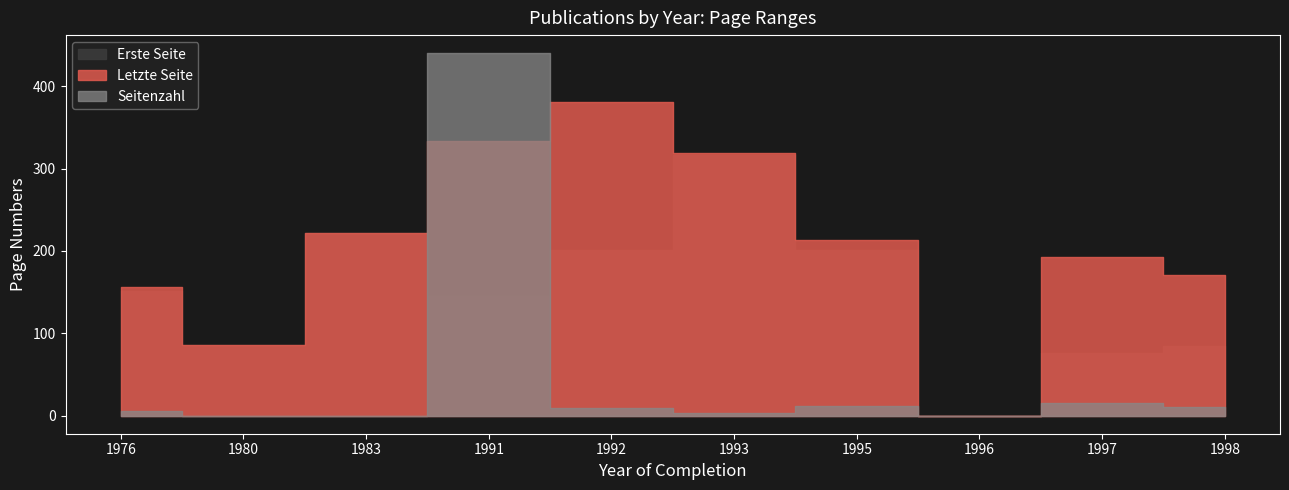

At which category does Erste Seite reach its first local valley?

1980